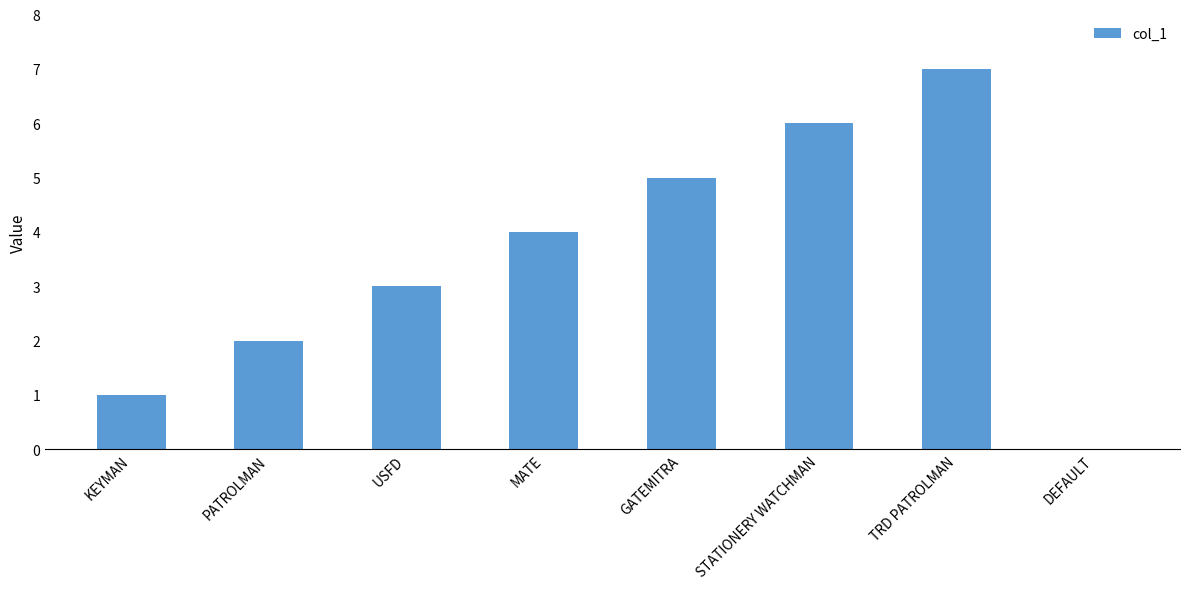

How many distinct data groups are displayed?

1